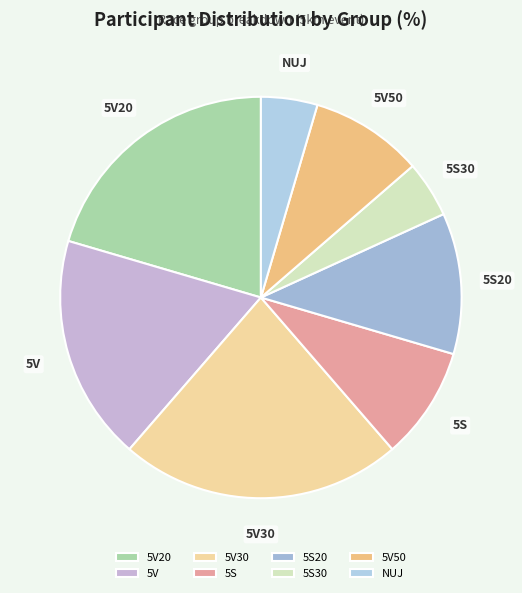

Approximately how many times larger is the value at 5V compared to 5S?

2.0